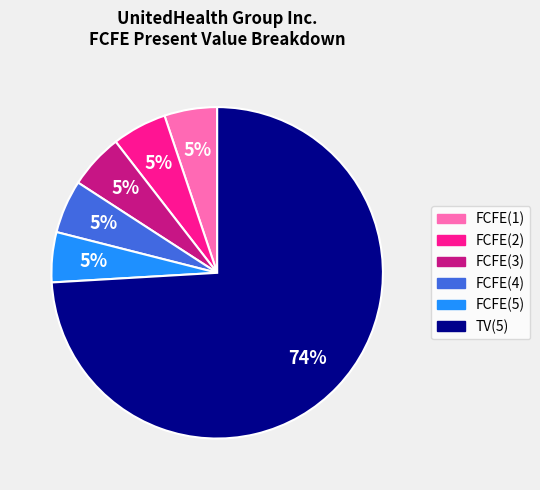

How many segments does this pie chart have?

6